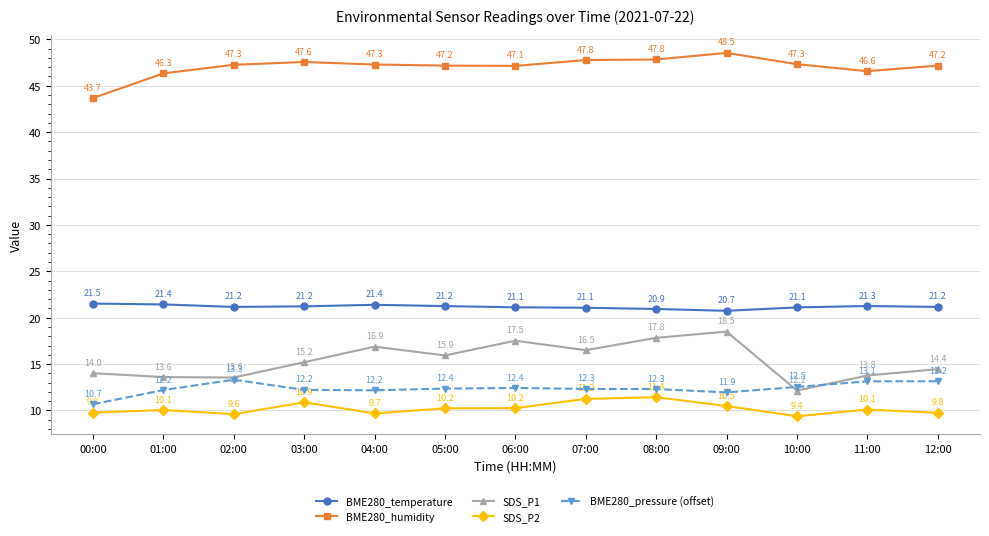

Does the chart have visible grid lines?

Yes